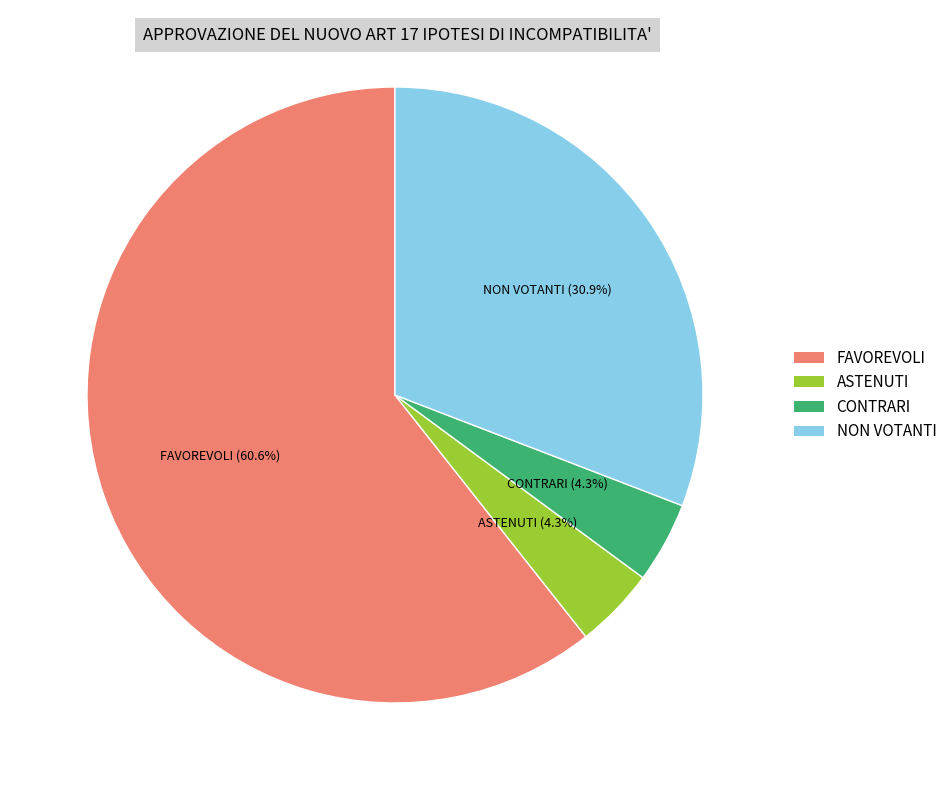

Which slice represents more than half of the pie?

FAVOREVOLI